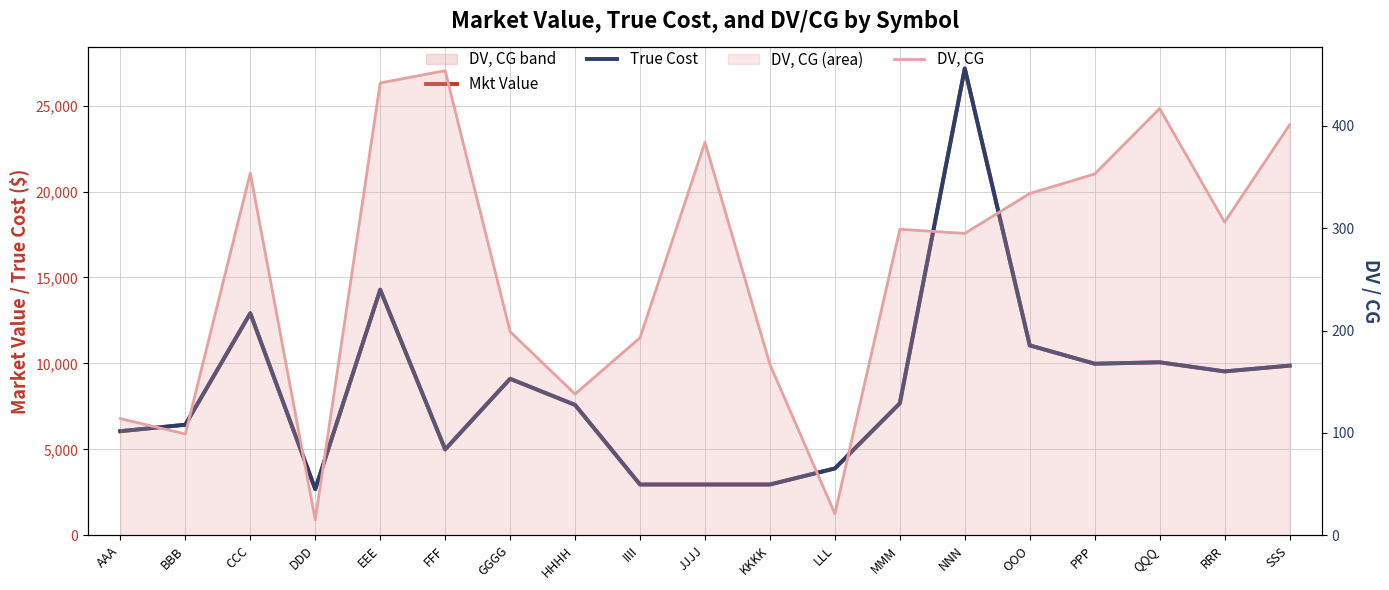

Which has a higher value, EEE or HHHH?

EEE